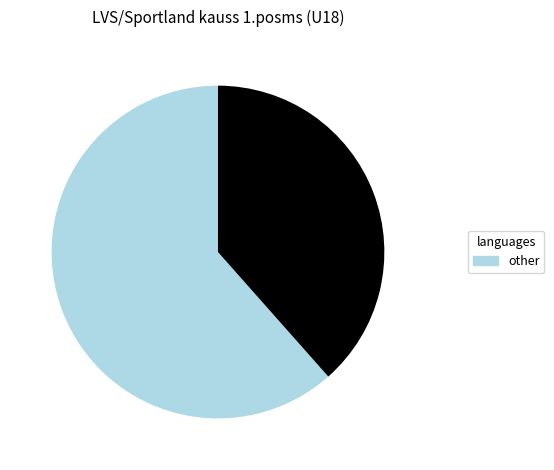

Is there any slice that represents more than half of the pie?

Yes